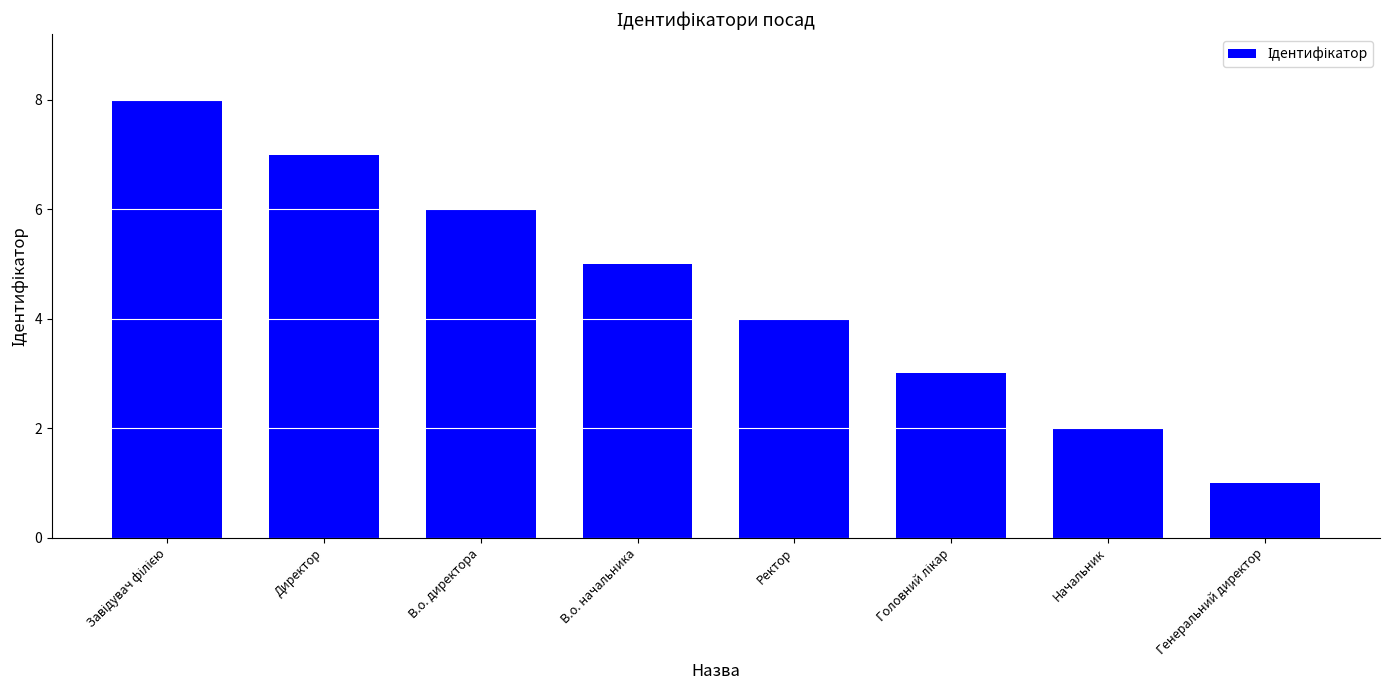

Does the chart contain any negative values?

No